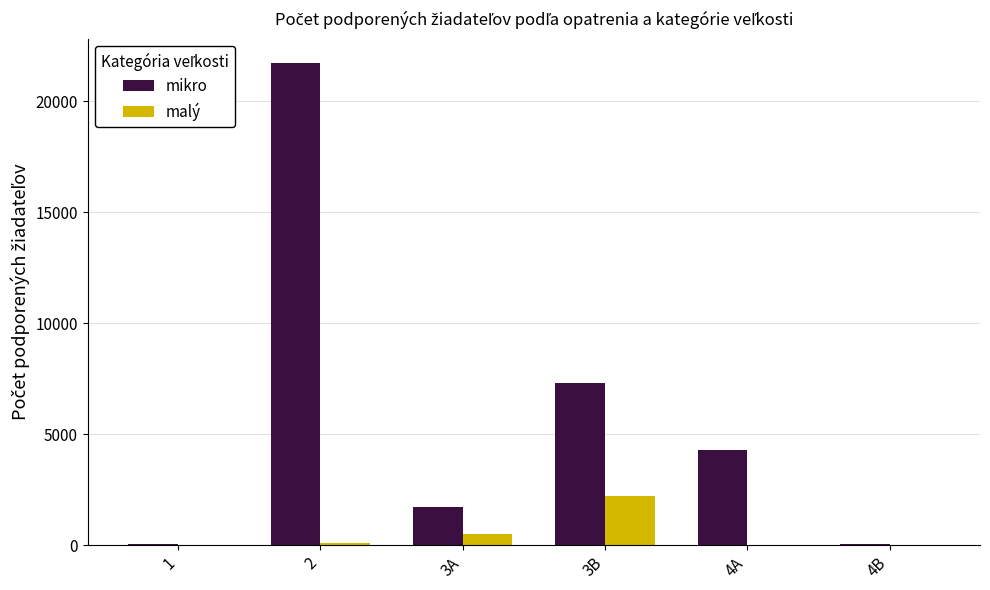

At which category is the sum across all series the highest?

2